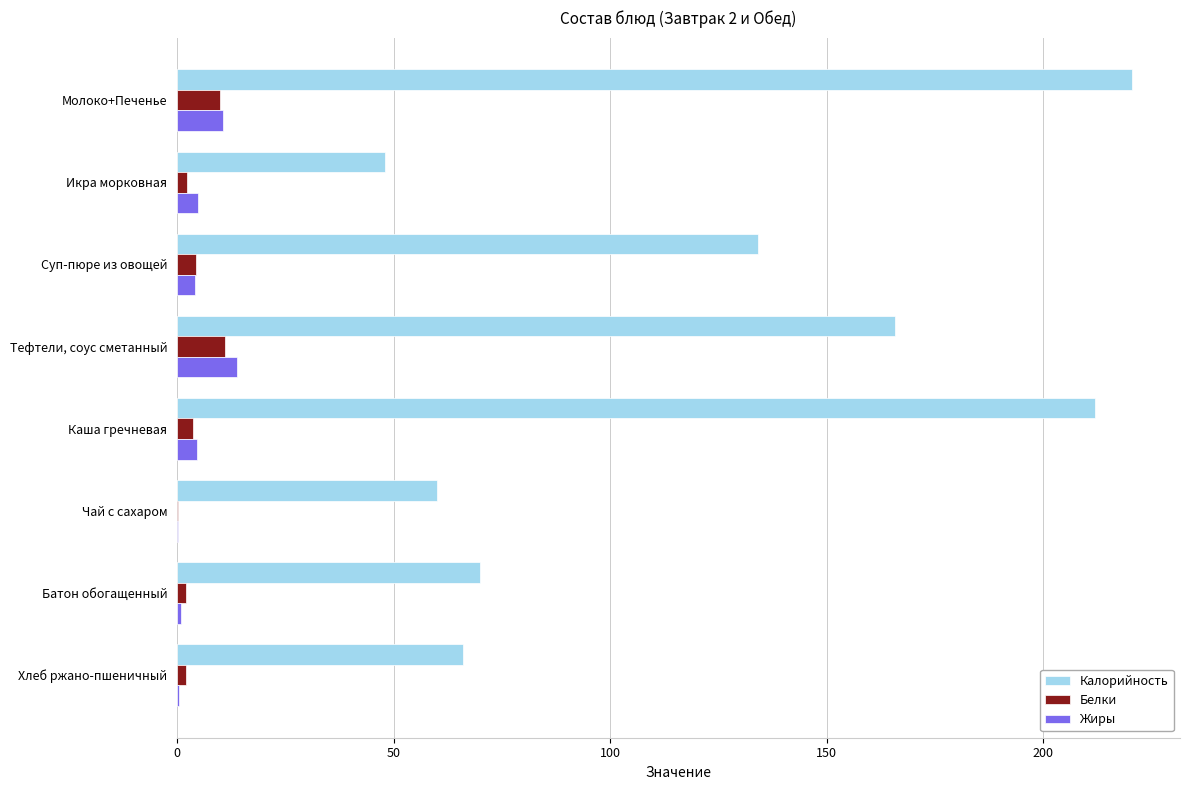

What is the sum of the Жиры values at Молоко+Печенье and Тефтели, соус сметанный?

24.4